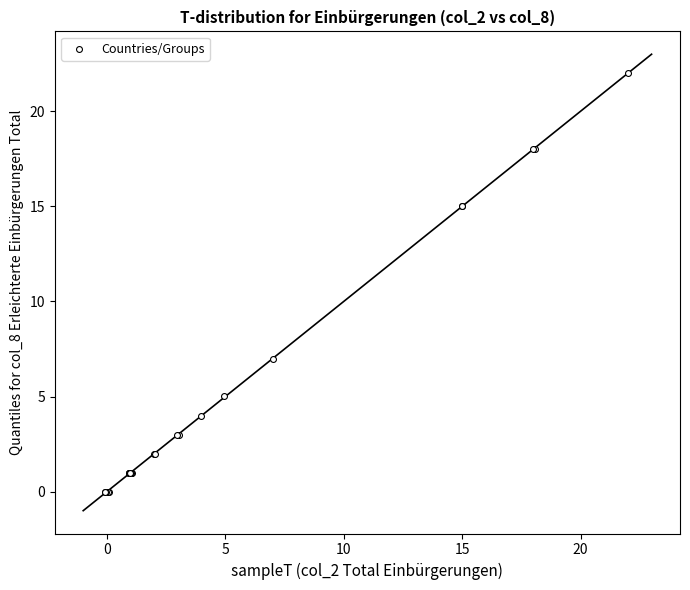

What Y value in the scatter plot is closest to 10?

7.0